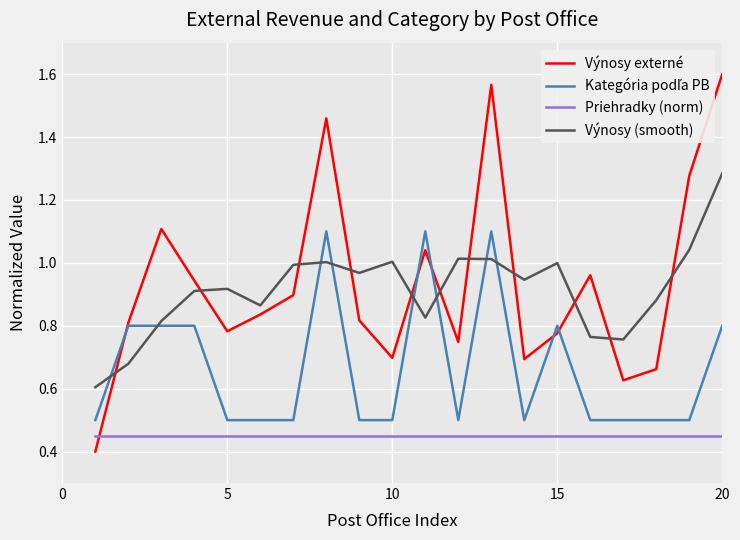

True or false: Priehradky (norm) and Výnosy (smooth) intersect in this chart.

False